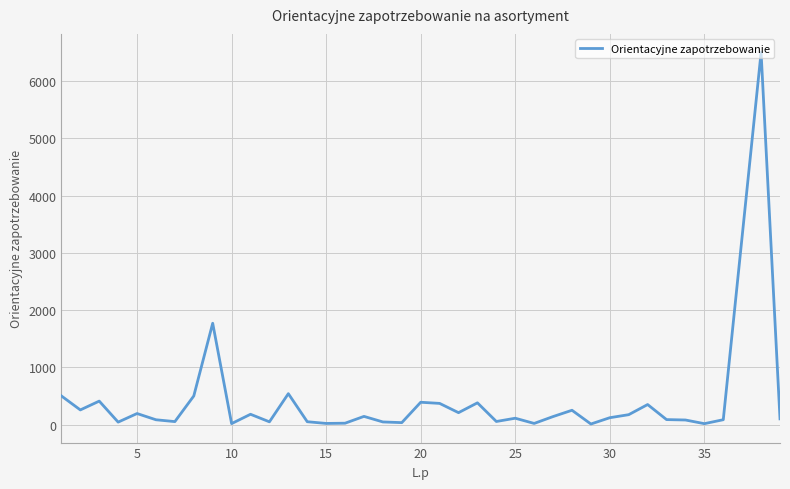

What is the greatest value displayed?

6500